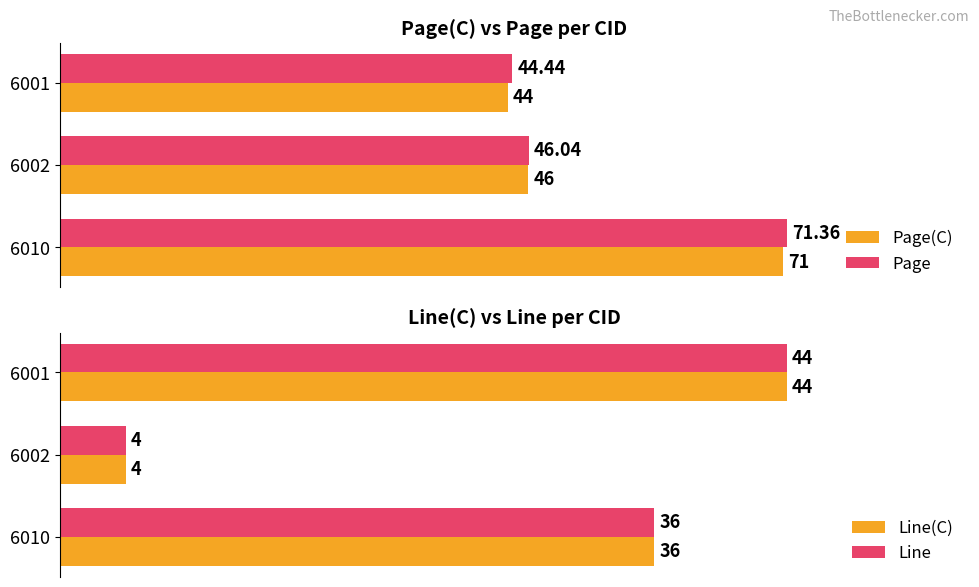

What is the minimum value shown in the chart?

4.0